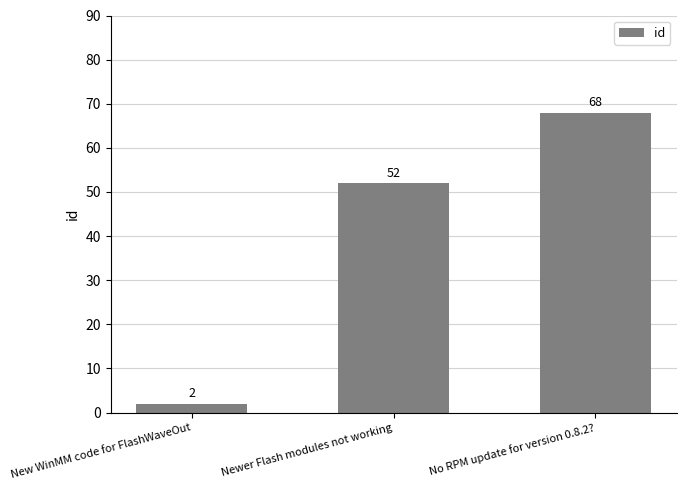

Reading left to right, what are all the values shown in this chart?

2	52	68